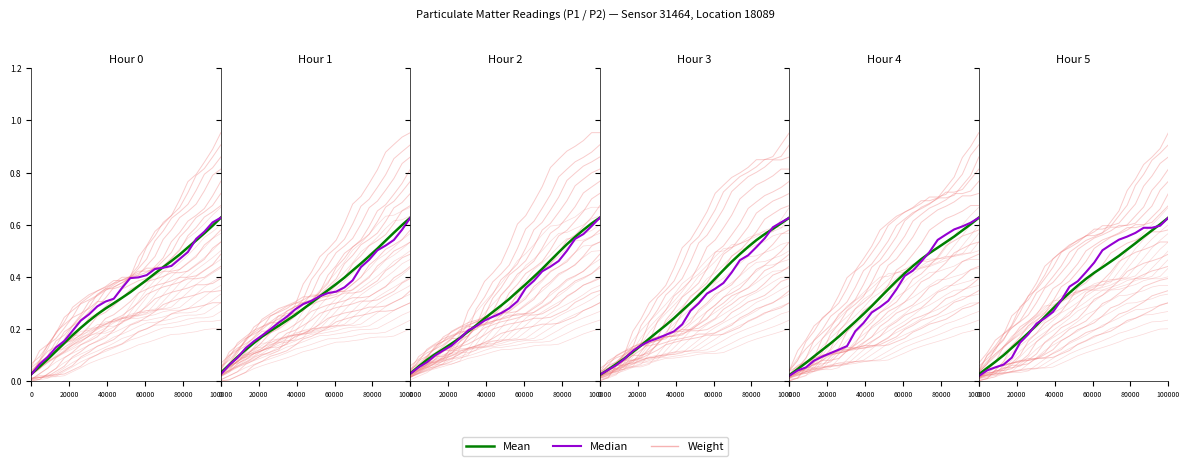

Reading left to right, list all the values displayed in this chart.

Weight: 0.0	0.0	0.0	0.0	0.0	0.0	0.1	0.1	0.1	0.1	0.1	0.1	0.2	0.2	0.2	0.2	0.2	0.3	0.3	0.3	0.3	0.3	0.3	0.3
Mean: 0.0	0.1	0.1	0.1	0.1	0.2	0.2	0.2	0.3	0.3	0.3	0.3	0.3	0.4	0.4	0.4	0.4	0.5	0.5	0.5	0.5	0.6	0.6	0.6
Median: 0.0	0.1	0.1	0.1	0.2	0.2	0.2	0.3	0.3	0.3	0.3	0.4	0.4	0.4	0.4	0.4	0.4	0.4	0.5	0.5	0.5	0.6	0.6	0.6